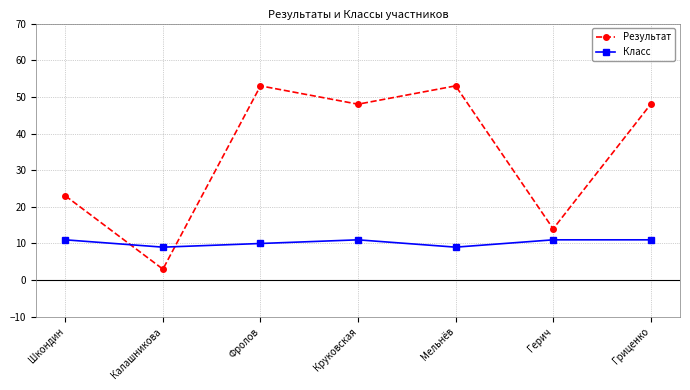

Rank the series at Фролов from highest to lowest value.

Результат, Класс